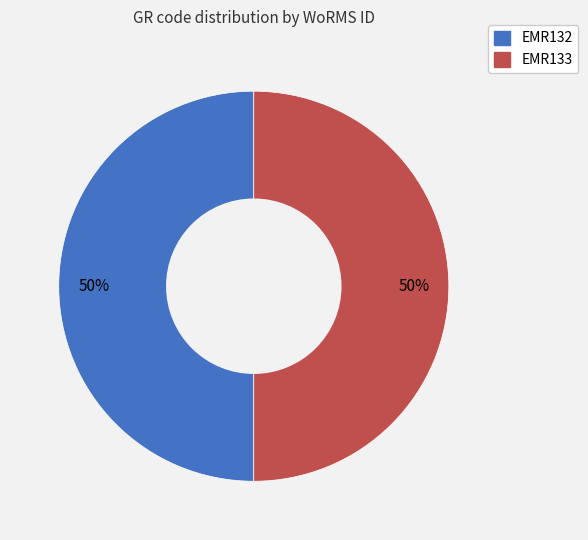

Combined, do EMR133 and EMR132 account for over 50%?

Yes